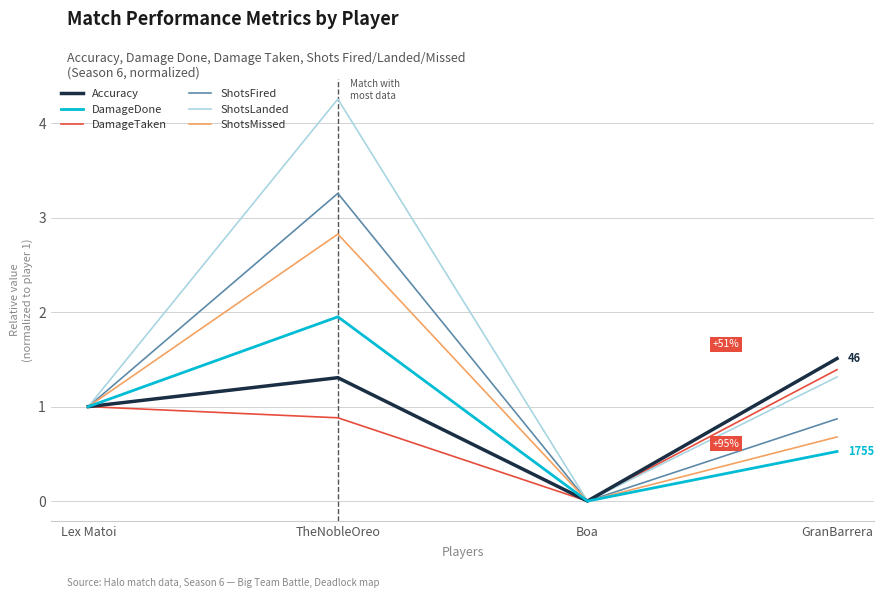

What position from the right is Boa?

2